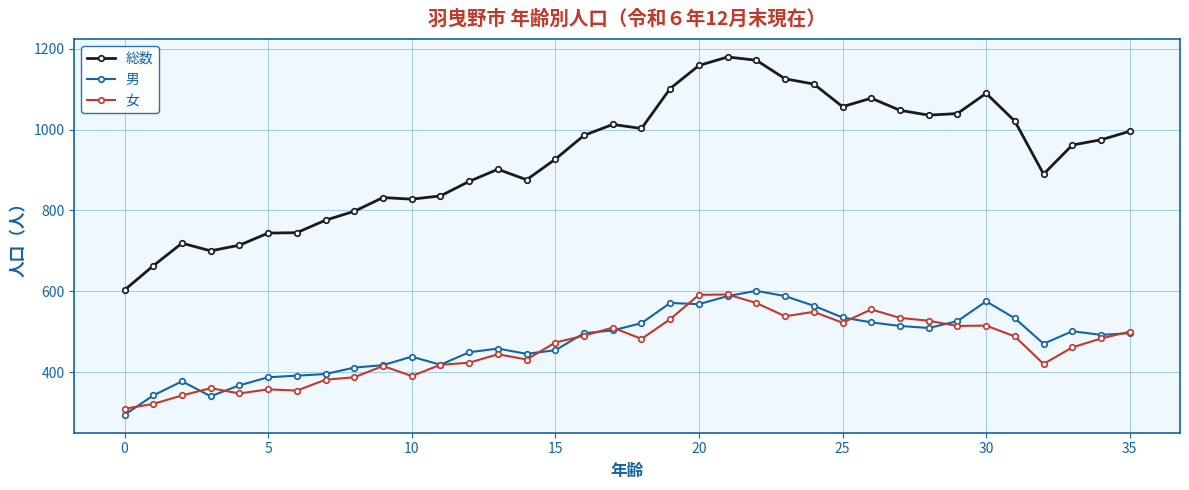

True or false: 総数 has more than 1 points higher than both neighbors.

True